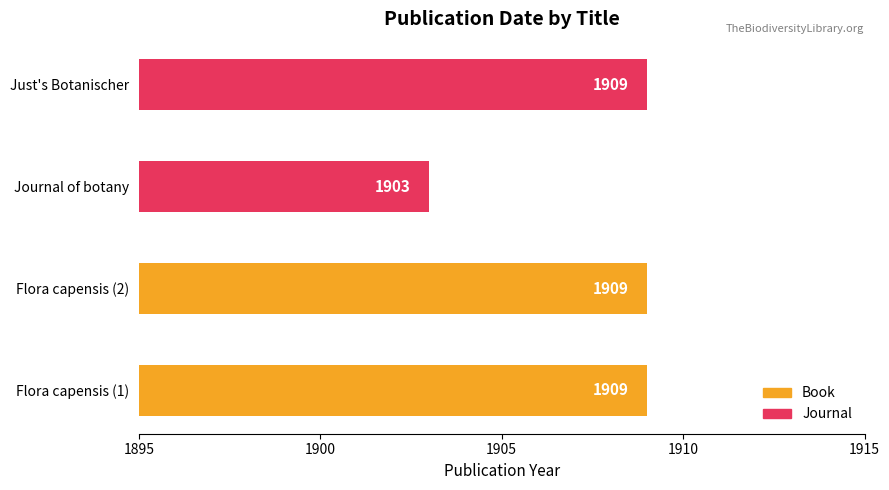

How many series are shown in this chart?

1